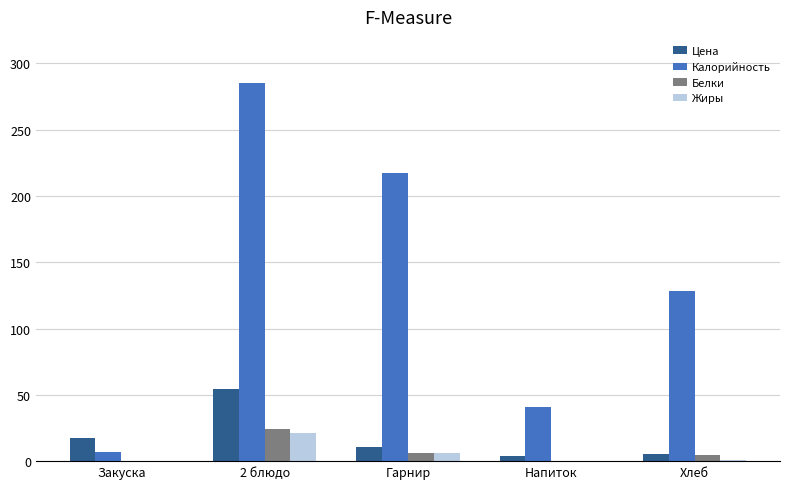

Between Закуска and Хлеб, which series saw the biggest shift?

Калорийность